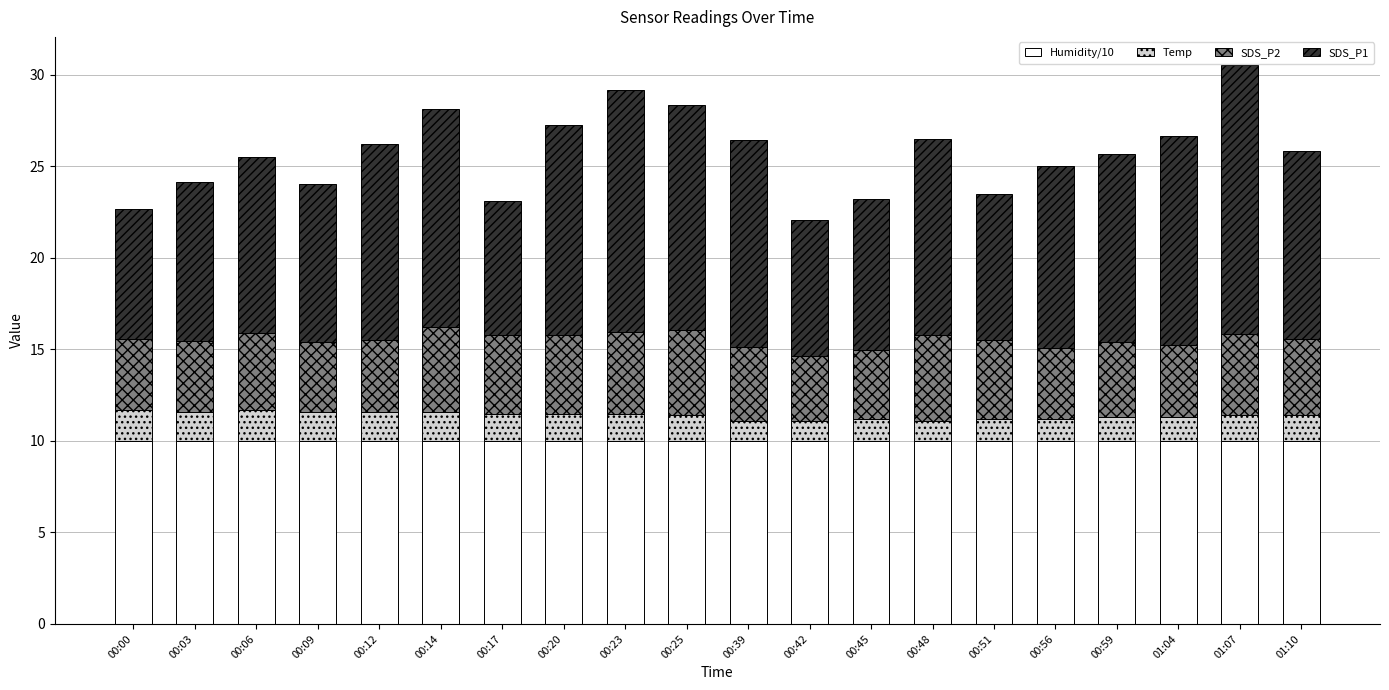

Is it true that Humidity/10 equals 10.0 at 00:20?

True